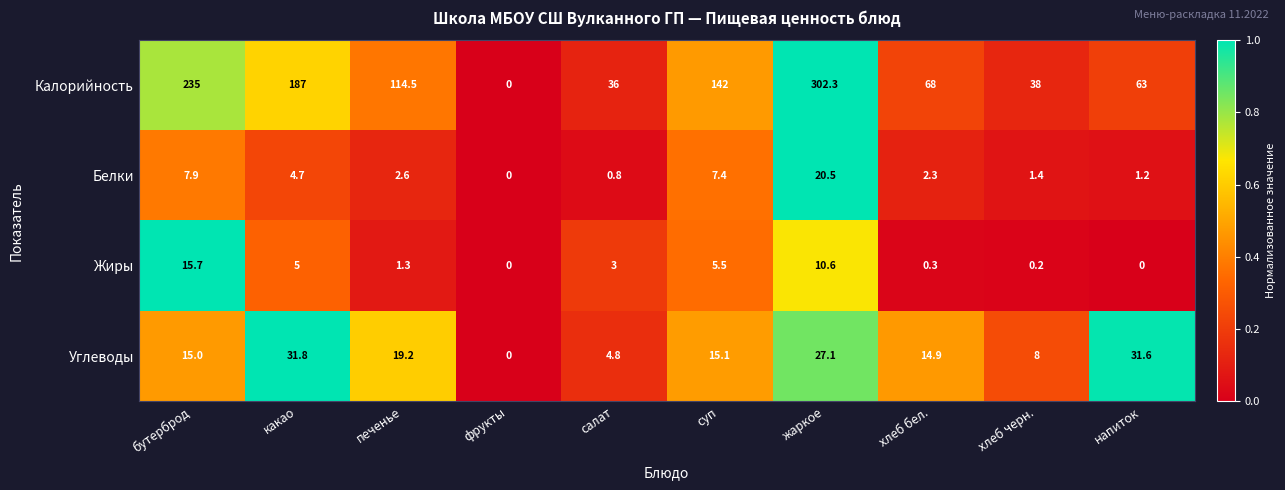

What is the difference between the highest and lowest values at напиток?

63.0